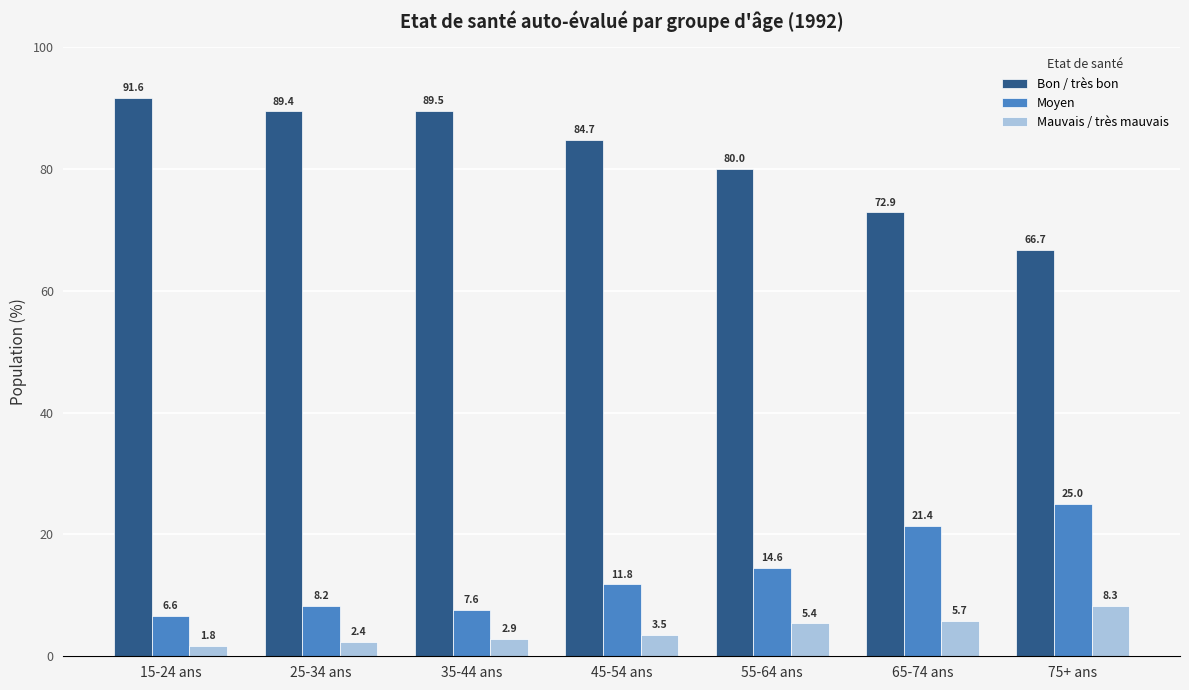

At which label is Bon / très bon closest to 79?

55-64 ans